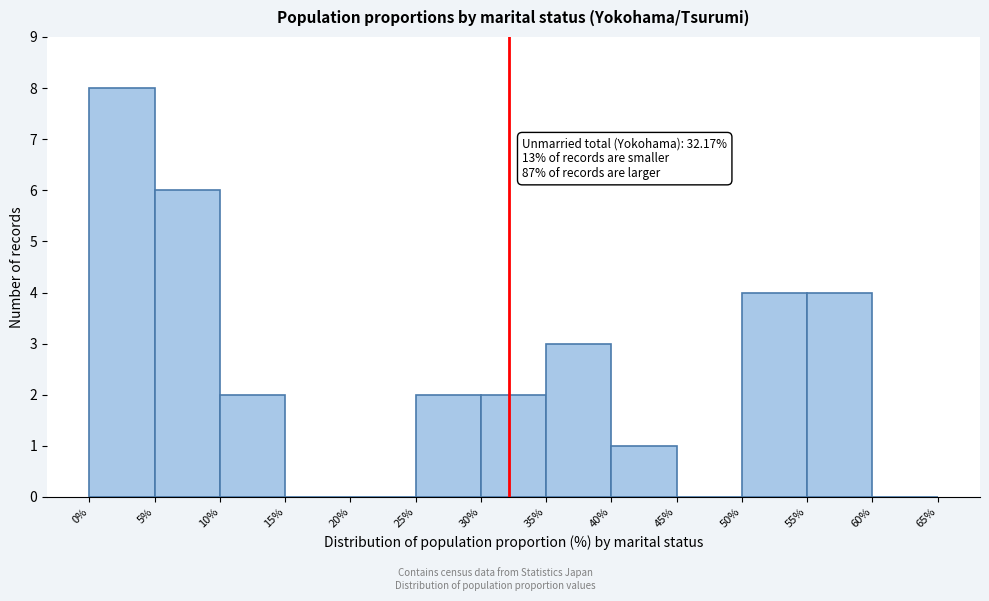

Over which range of the x-axis is the bar tallest?

0% to 5%